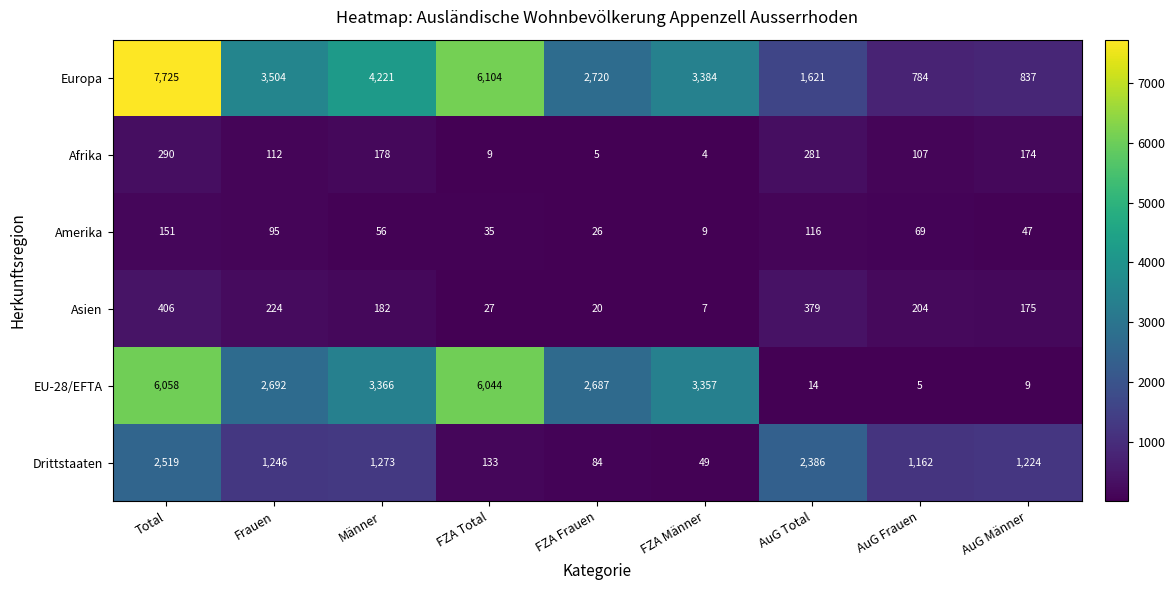

At which label does Afrika reach its minimum?

FZA Männer